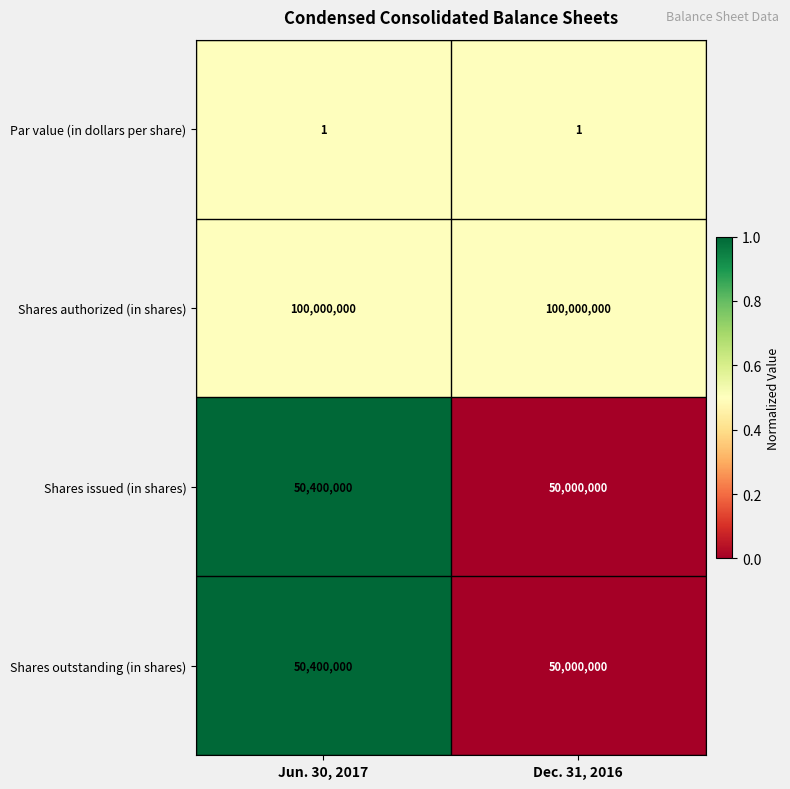

What is the difference between the highest and lowest values at Dec. 31, 2016?

99999999